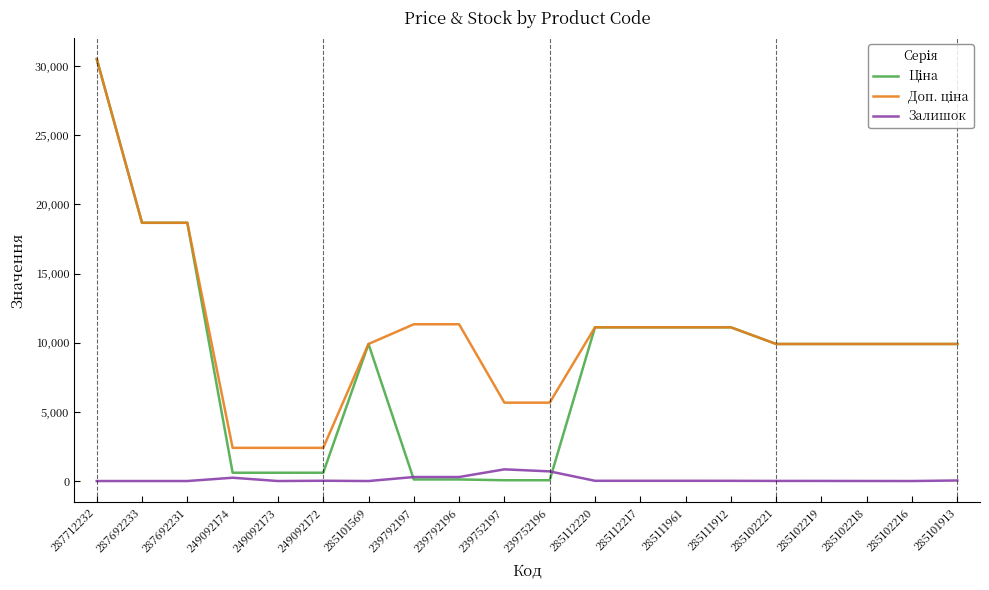

True or false: Залишок has a value of 17.0 at 285112217.

True